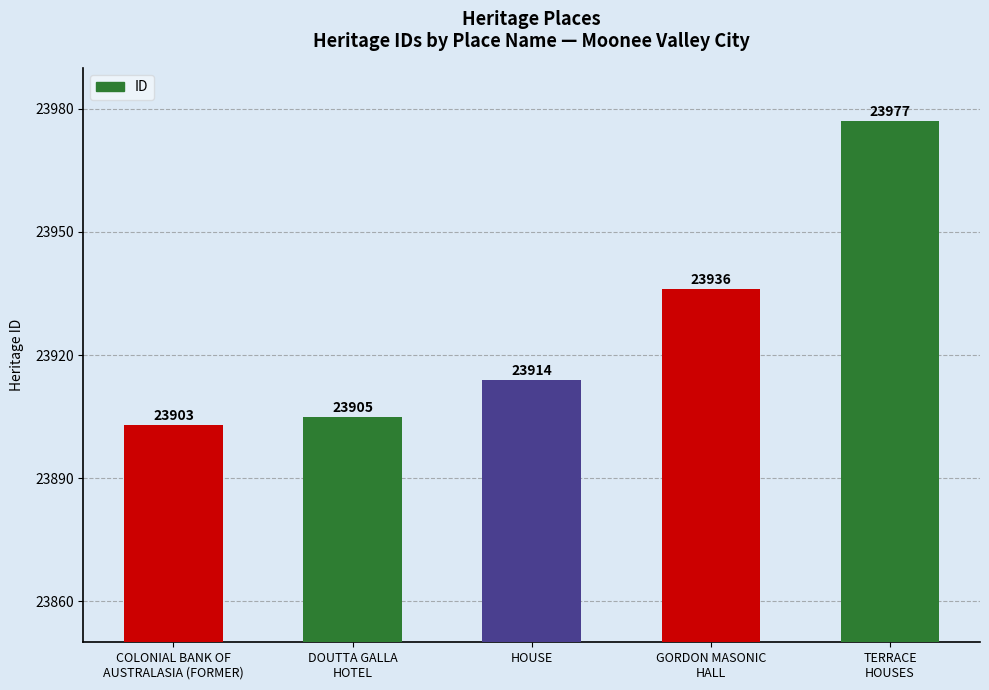

Which has a higher value, DOUTTA GALLA
HOTEL or TERRACE
HOUSES?

TERRACE
HOUSES